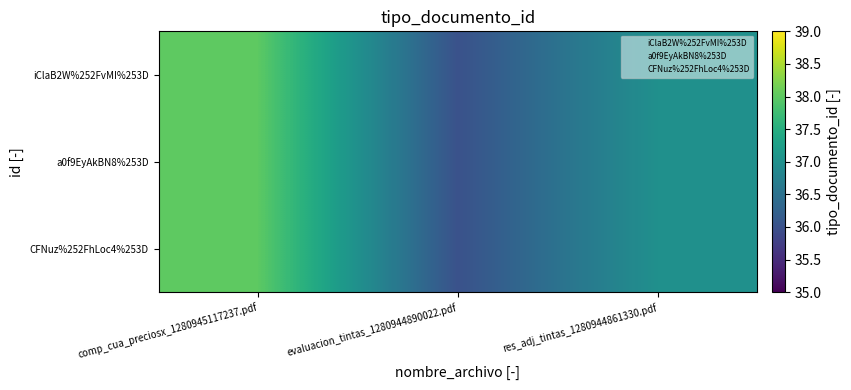

At which category is the sum across all series the highest?

comp_cua_preciosx_1280945117237.pdf